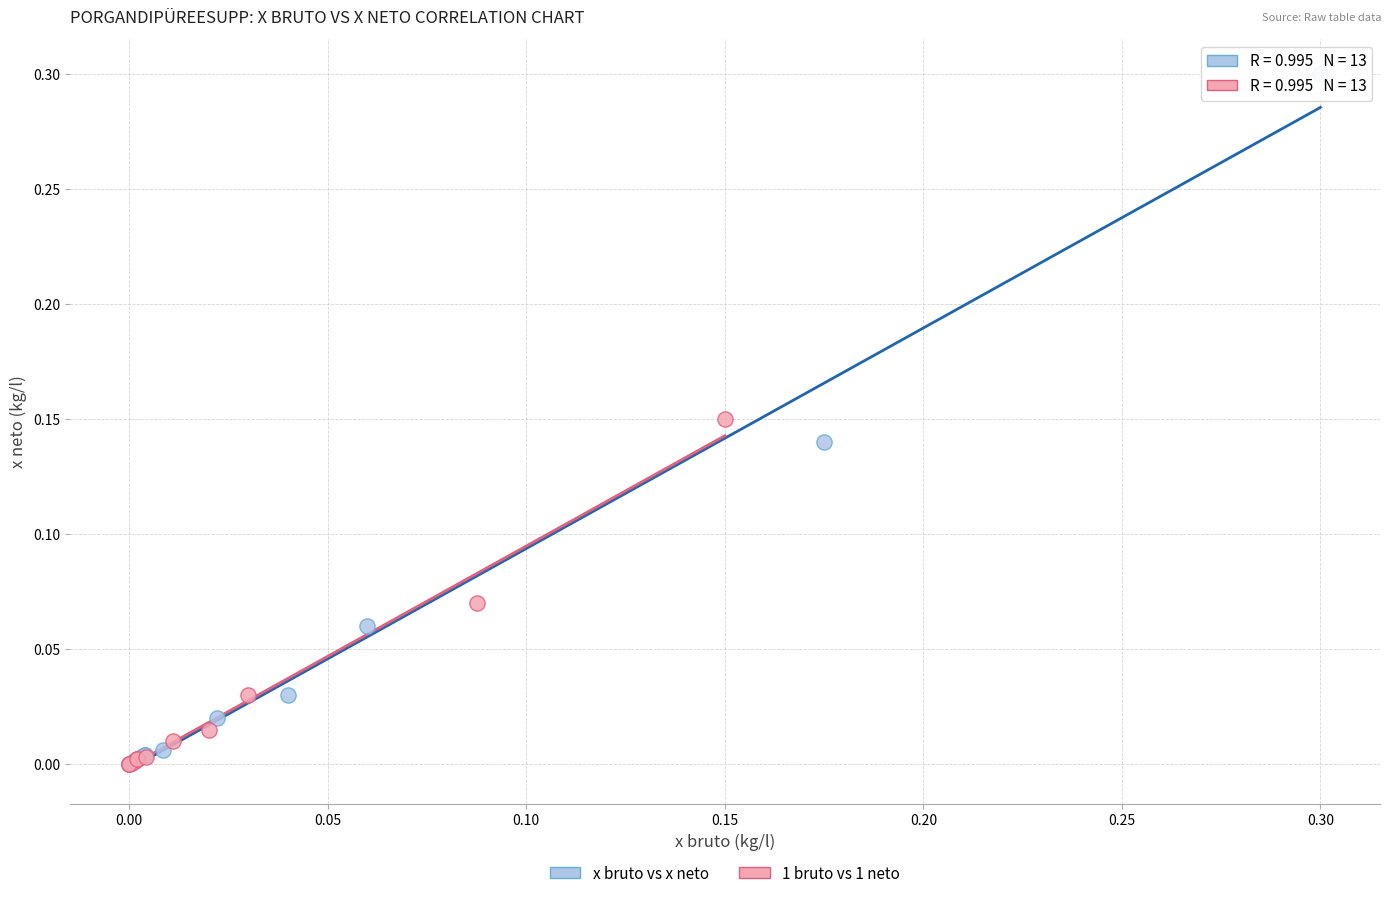

Which series has the largest Y range (max minus min)?

x bruto vs x neto